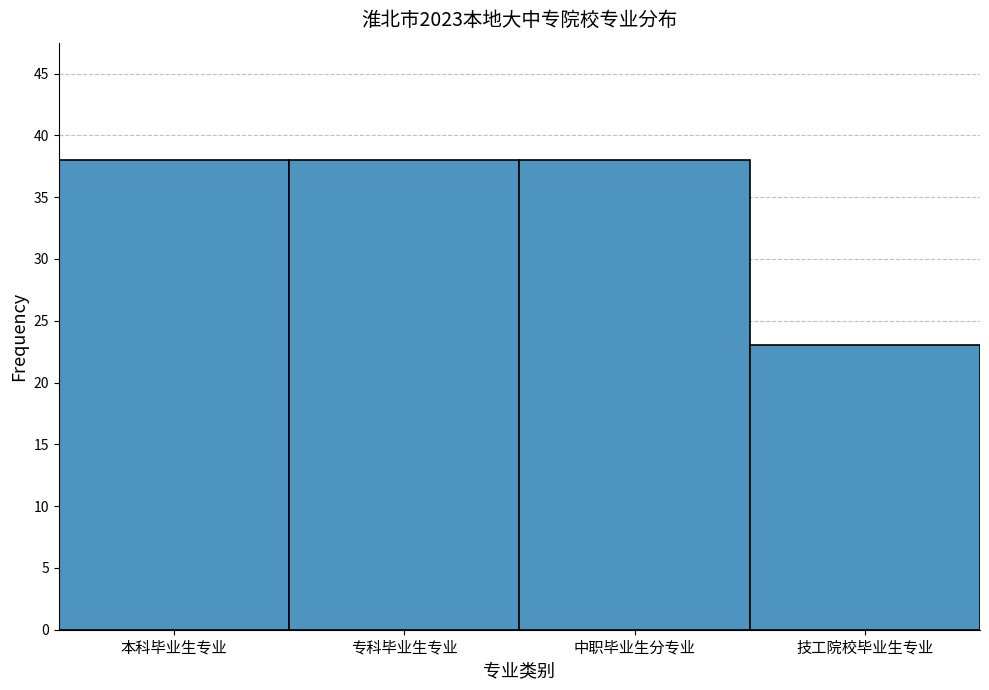

Reading left to right, what are all the values shown in this chart?

38	38	38	23